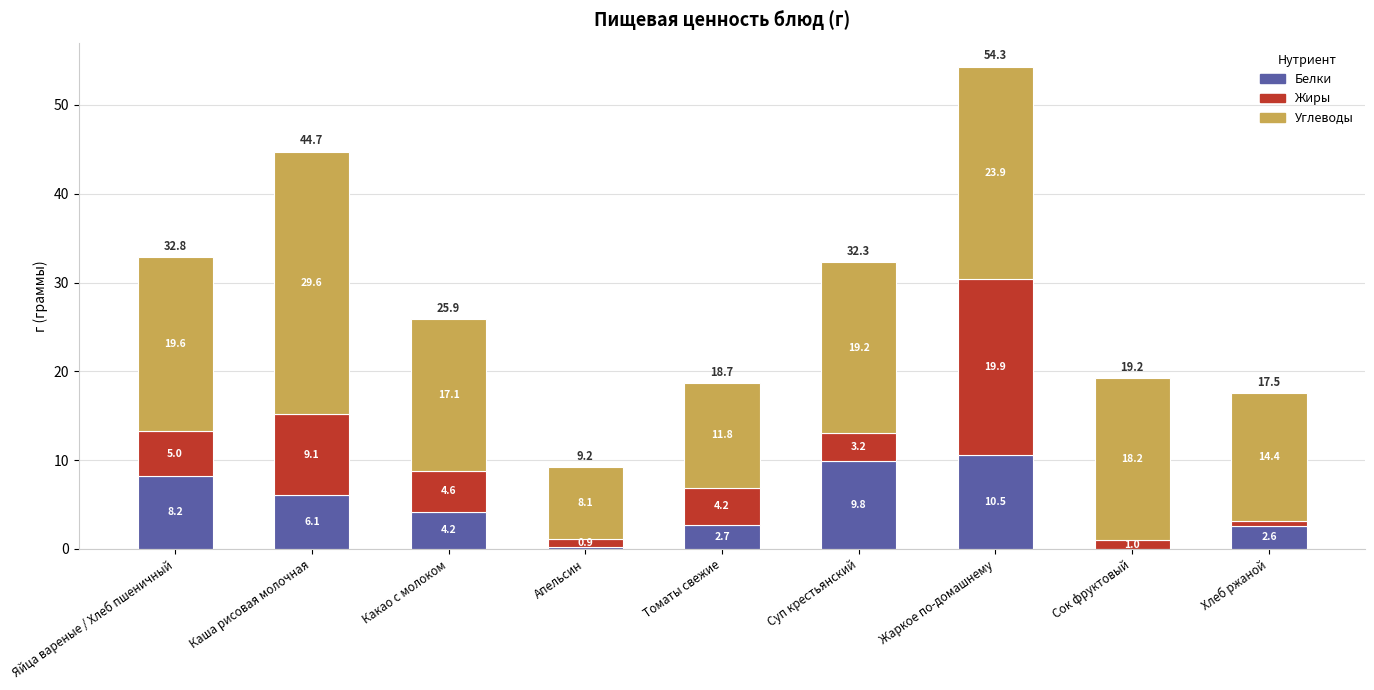

What is the total value across all series at Хлеб ржаной?

17.5